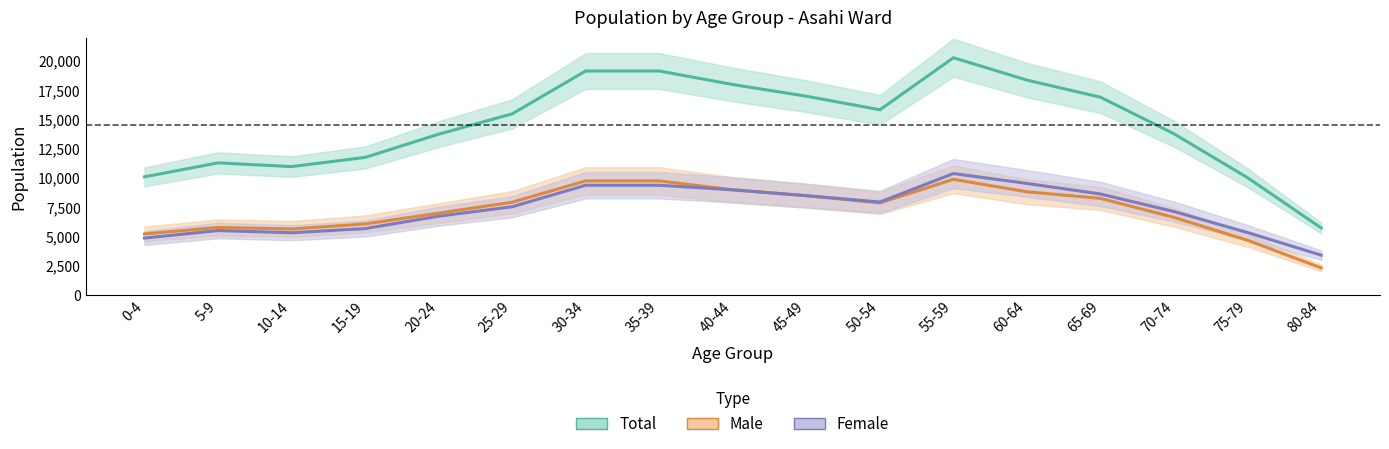

What is the minimum value shown in the chart?

2329